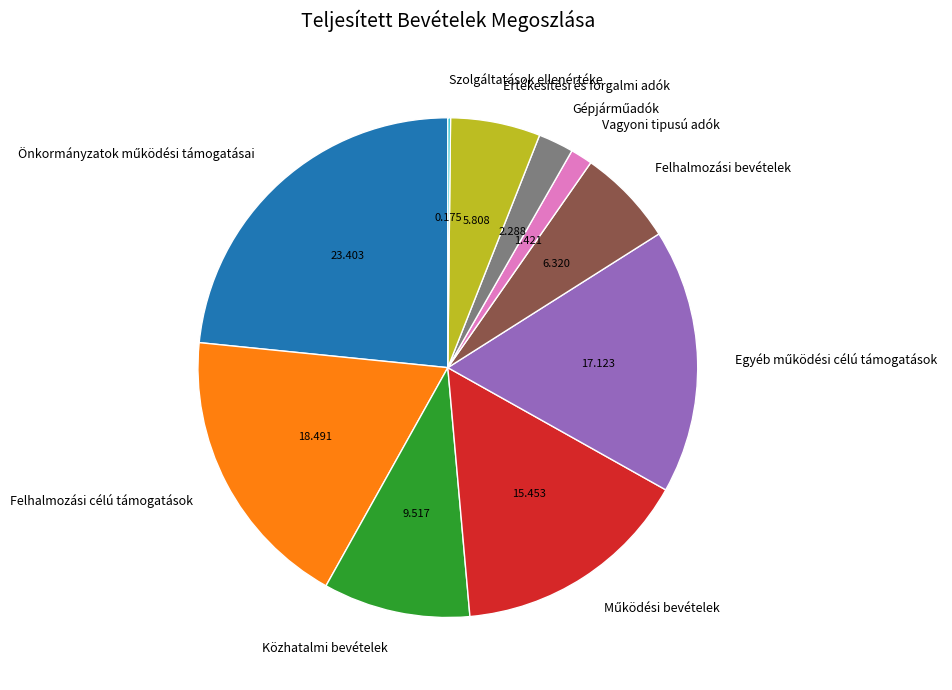

Is there a majority slice in this chart?

No